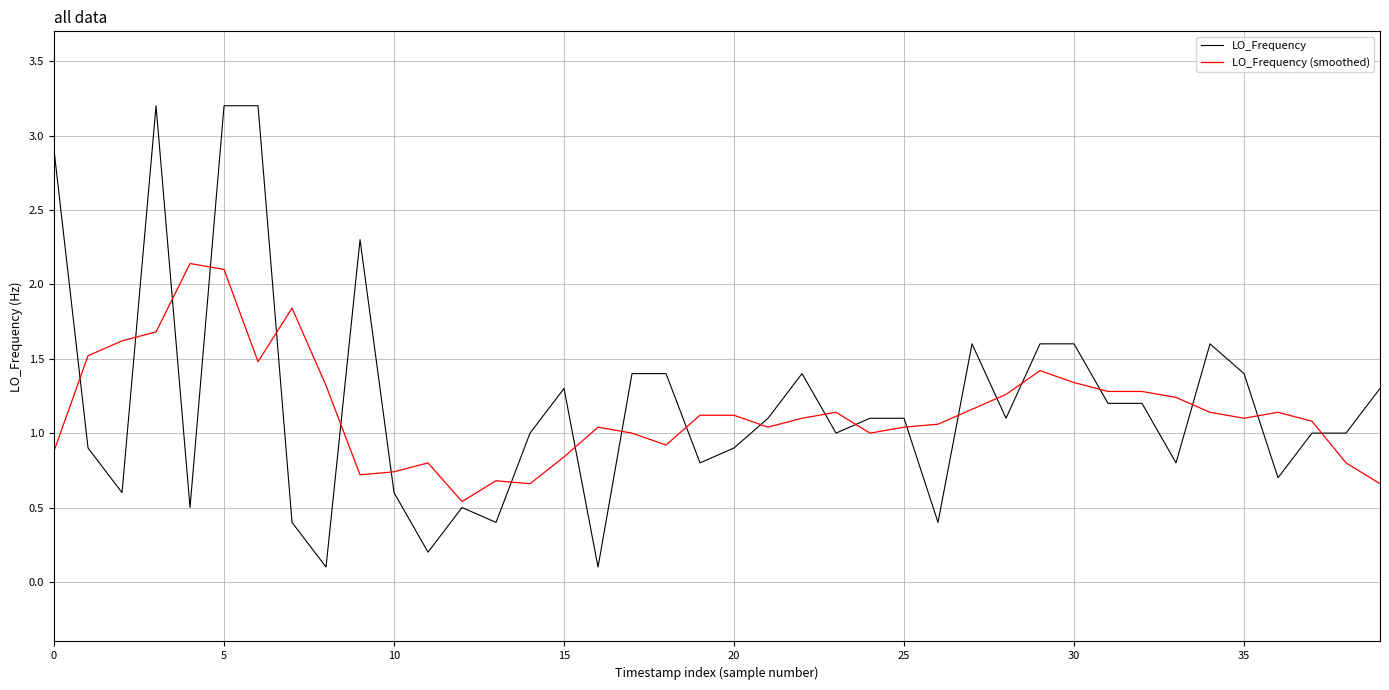

Rank the series by their maximum value, from highest to lowest.

LO_Frequency, LO_Frequency (smoothed)